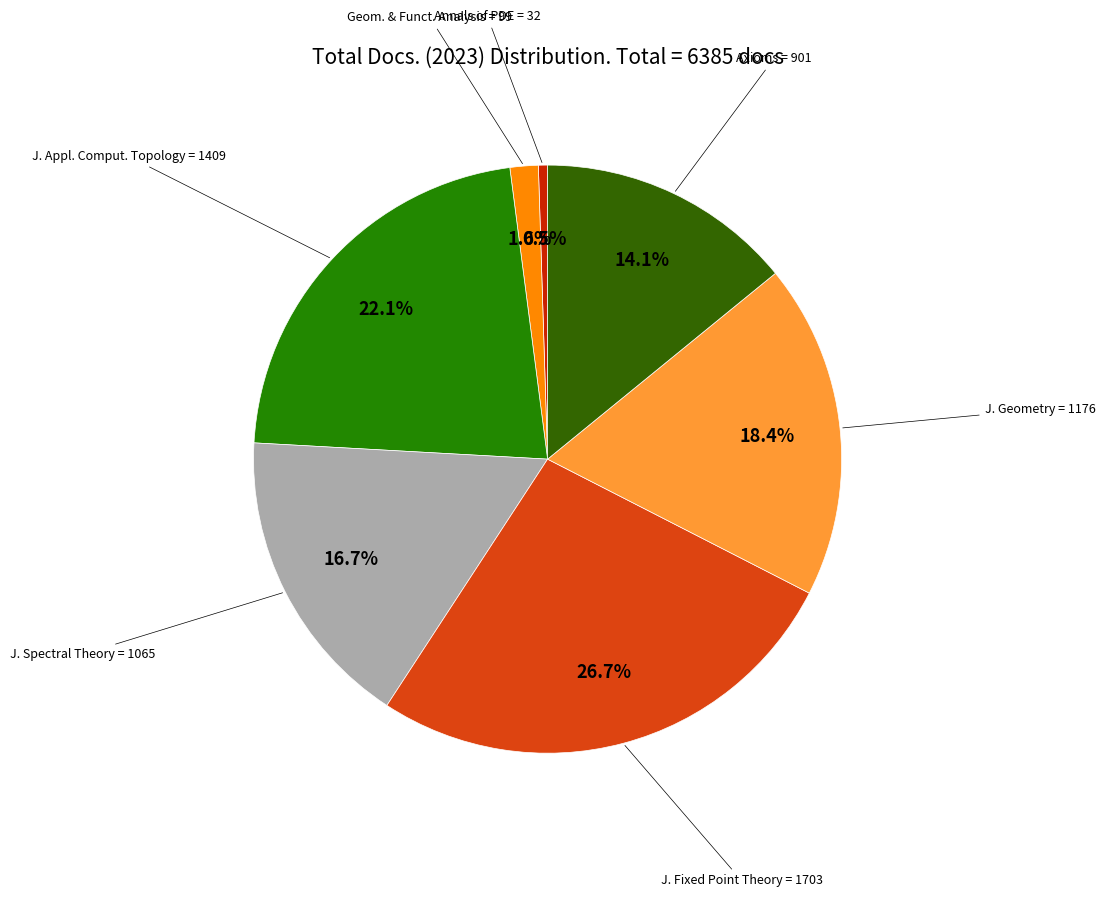

Does any single category account for the majority?

No